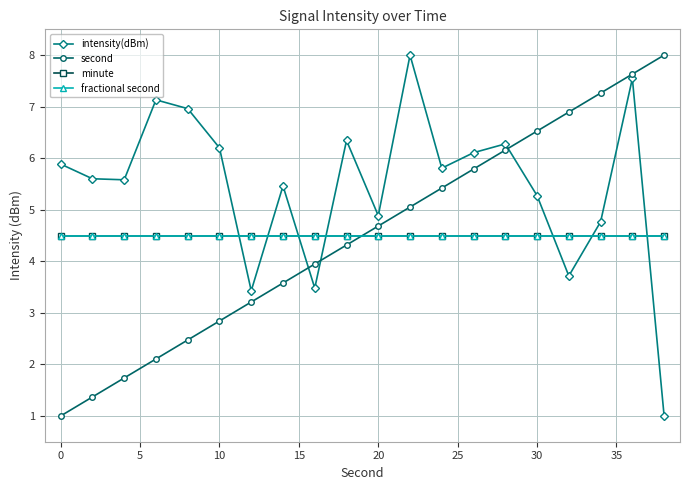

True or false: fractional second has more than 1 interior local peaks.

False